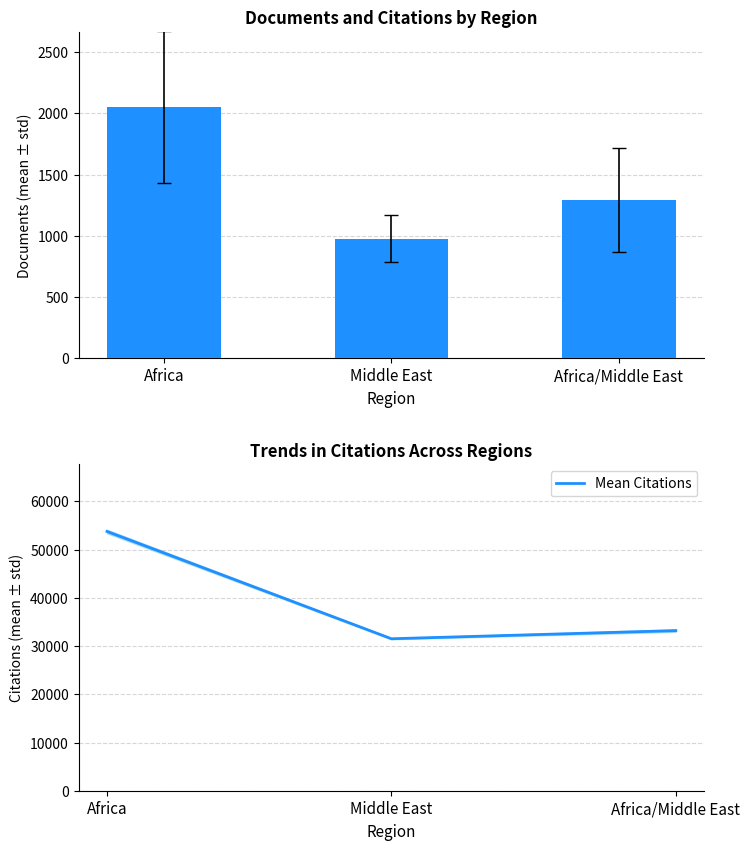

What is the minimum value for Mean Citations?

31516